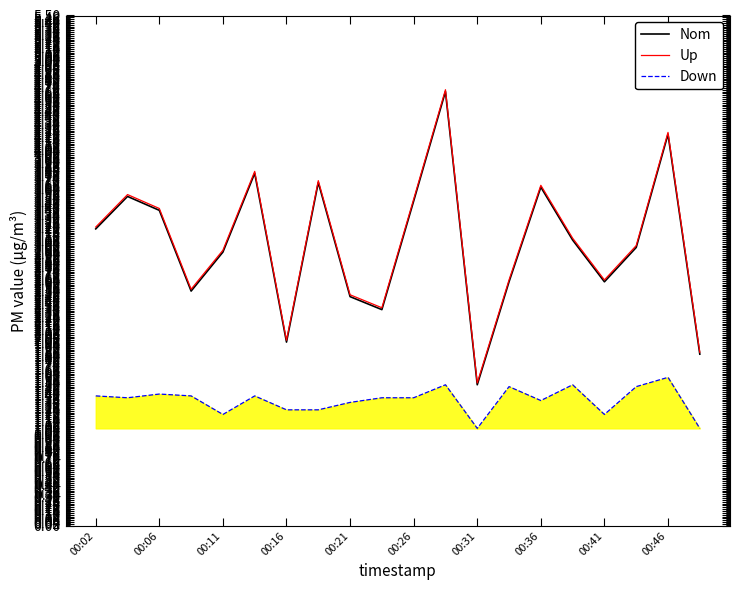

How many series are shown in this chart?

3